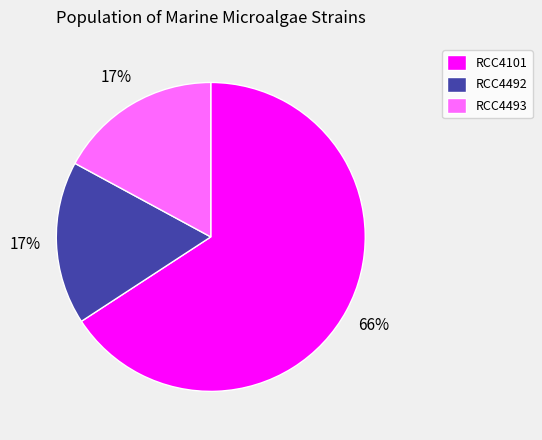

To the nearest percent, what percentage of the pie is RCC4492?

17%